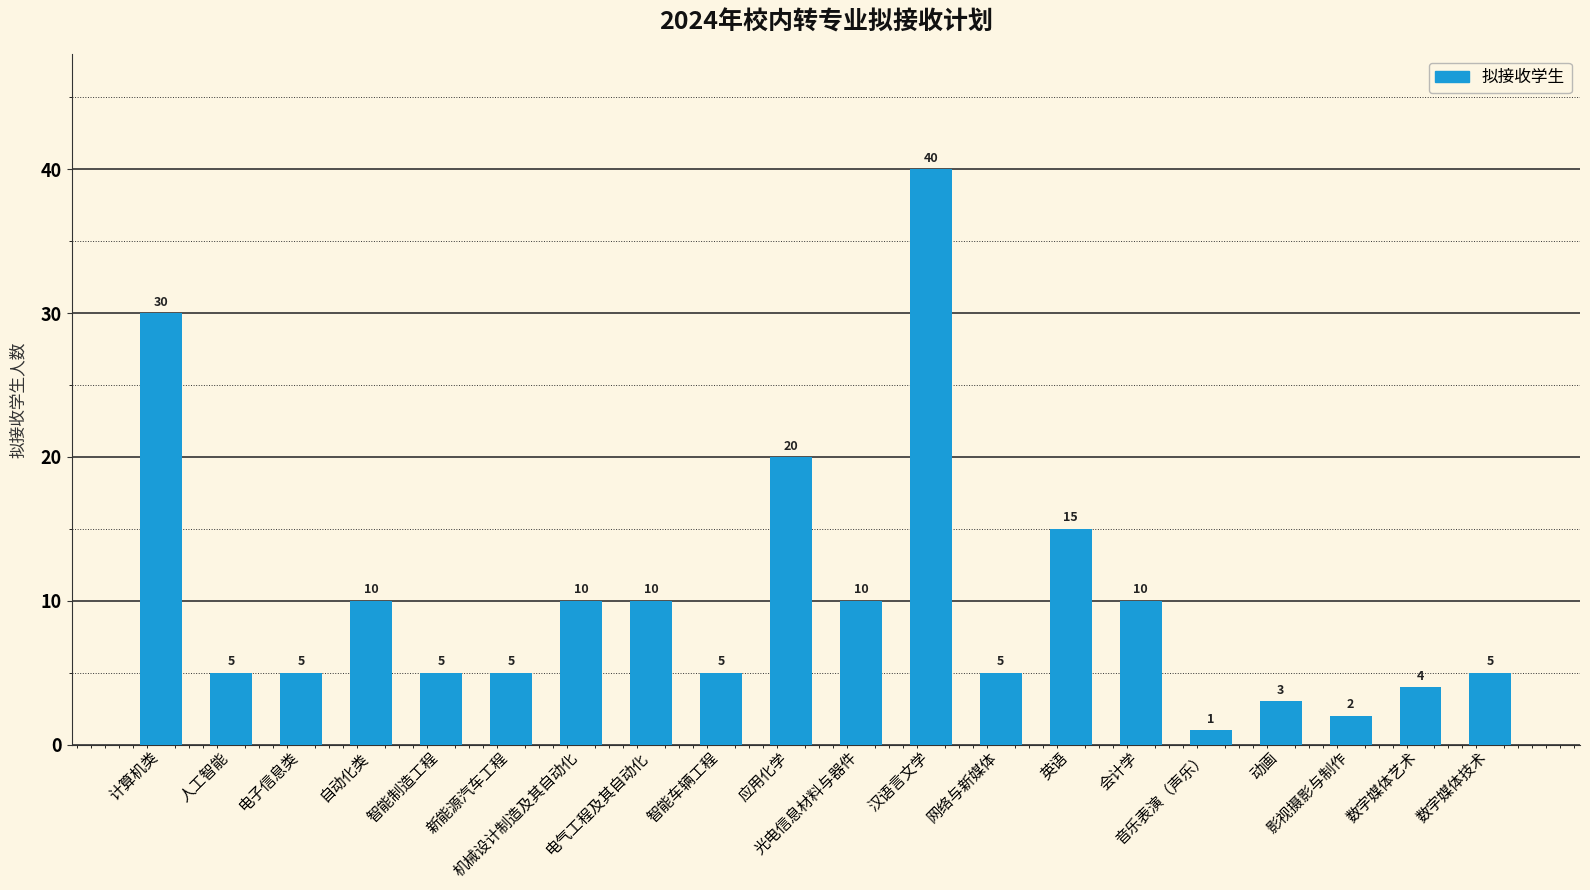

How many series are shown in this chart?

1